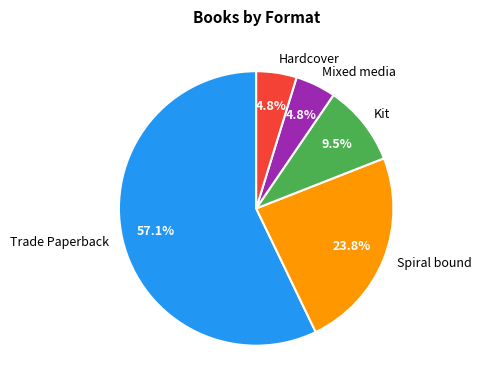

Do Hardcover and Mixed media together represent more than half of the pie?

No